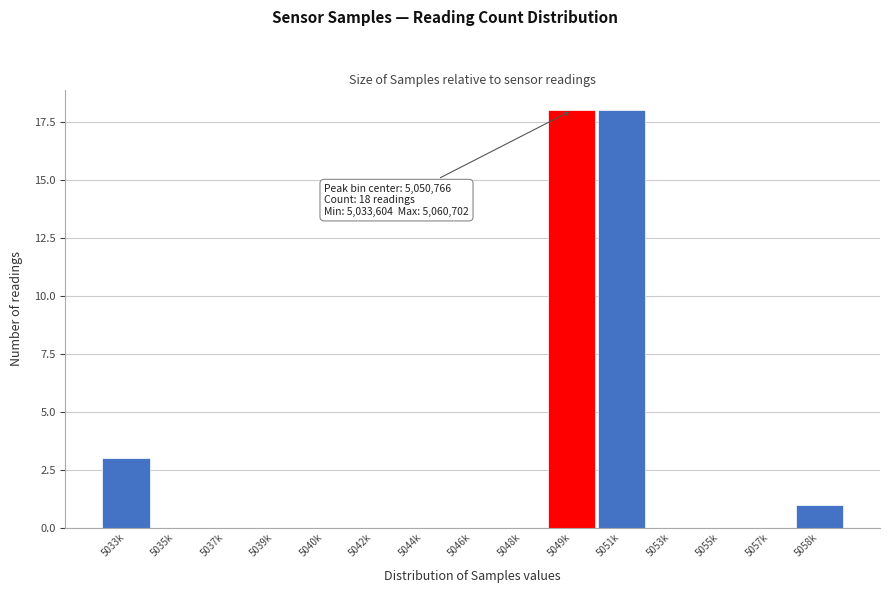

Reading right to left, list all the values displayed in this chart.

5058k=1	5057k=0	5055k=0	5053k=0	5051k=18	5049k=18	5048k=0	5046k=0	5044k=0	5042k=0	5040k=0	5039k=0	5037k=0	5035k=0	5033k=3